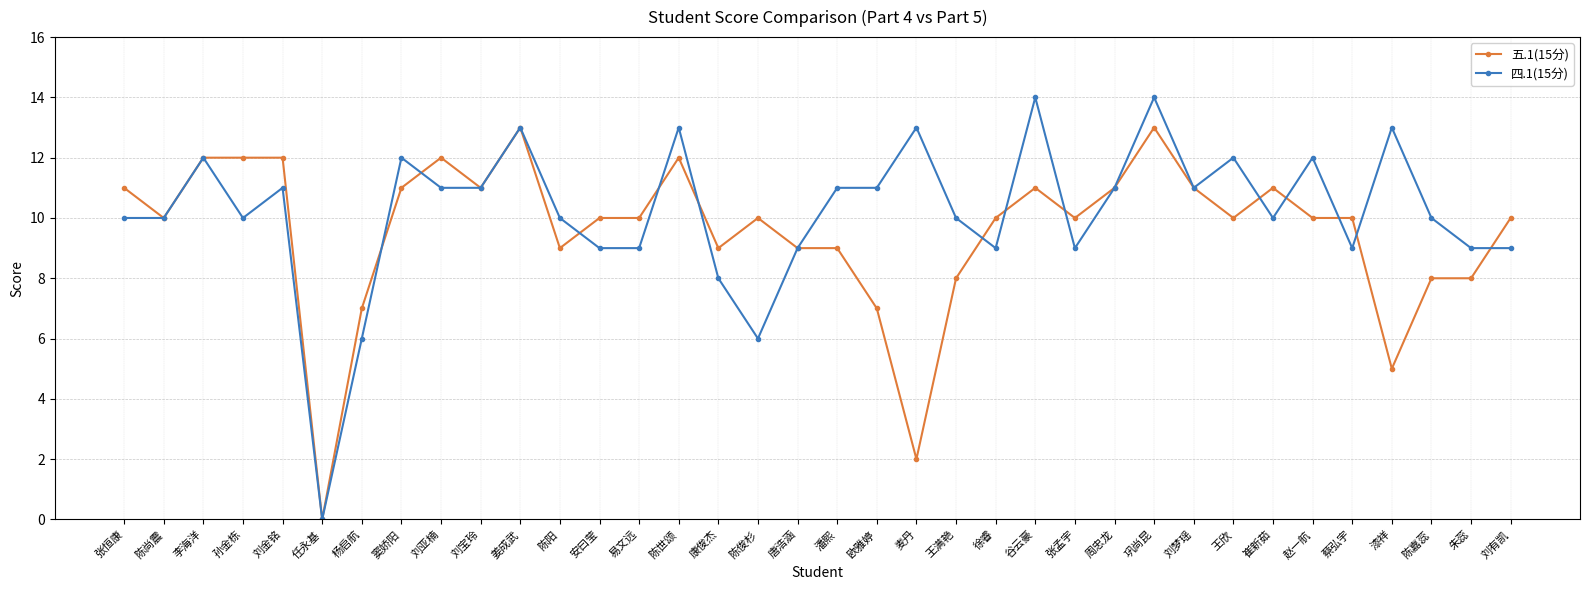

What is the value of the 四.1(15分) point at the 29th from the left?

12